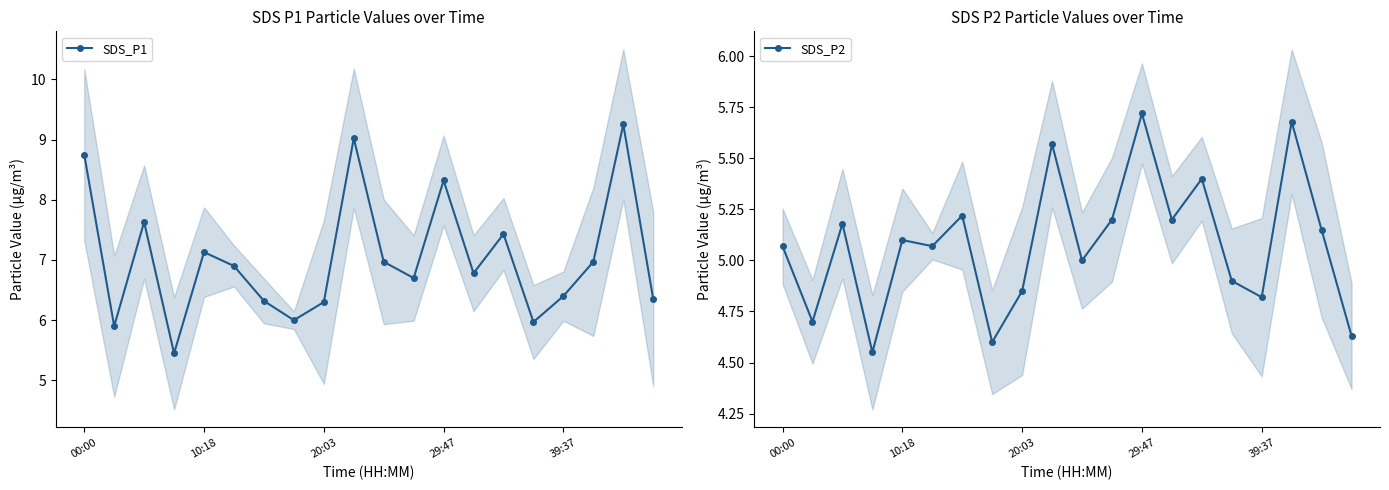

At which label does SDS_P1 first exceed 6?

00:00